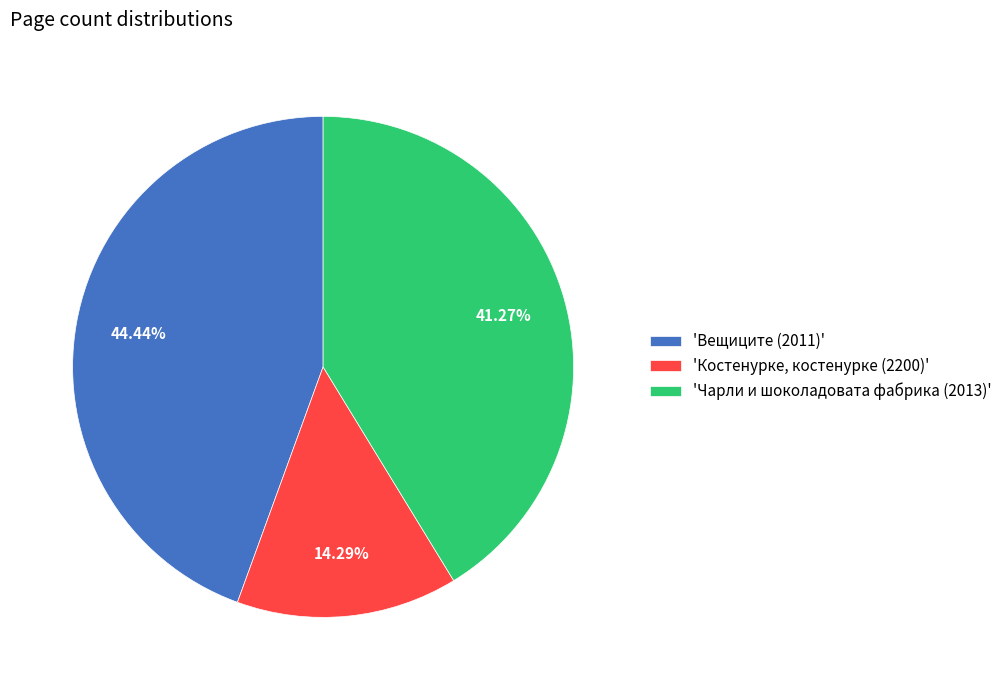

Is there a majority slice in this chart?

No